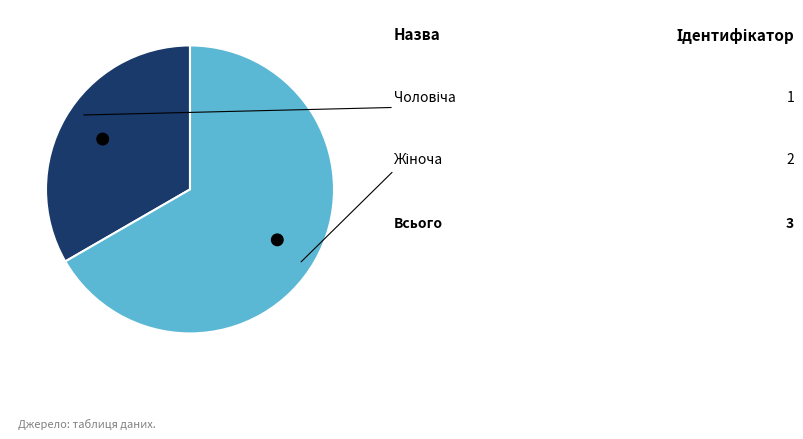

How many segments does this pie chart have?

2